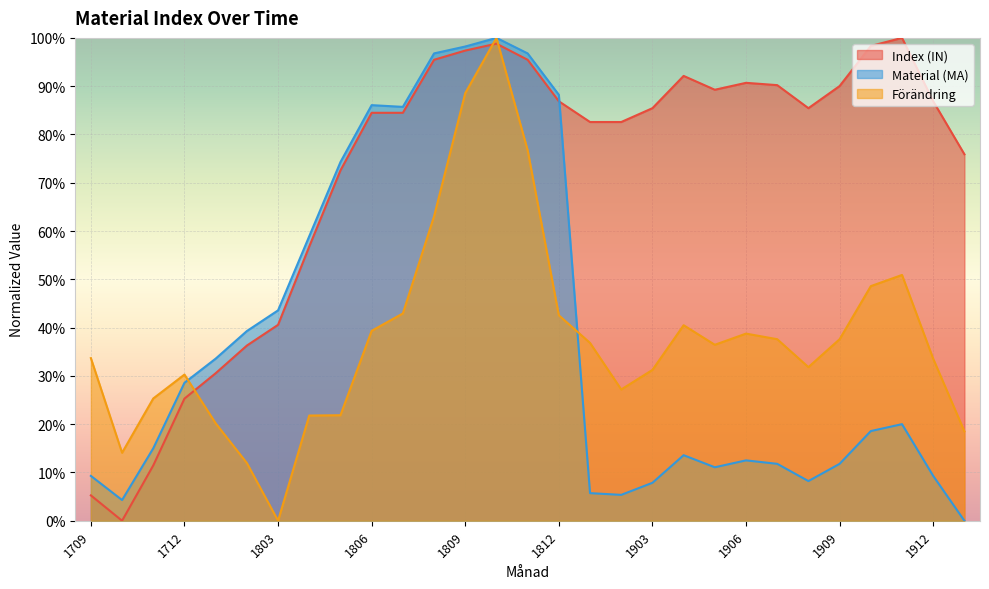

What is the value of the Förändring point at the 12th from the left?

0.6